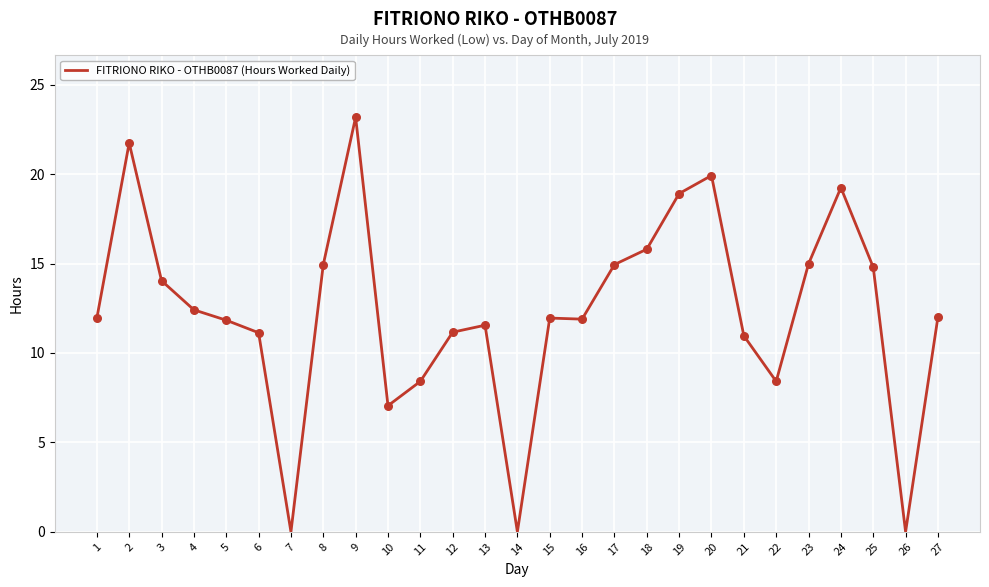

What is the change in value from 6 to 25?

+3.7